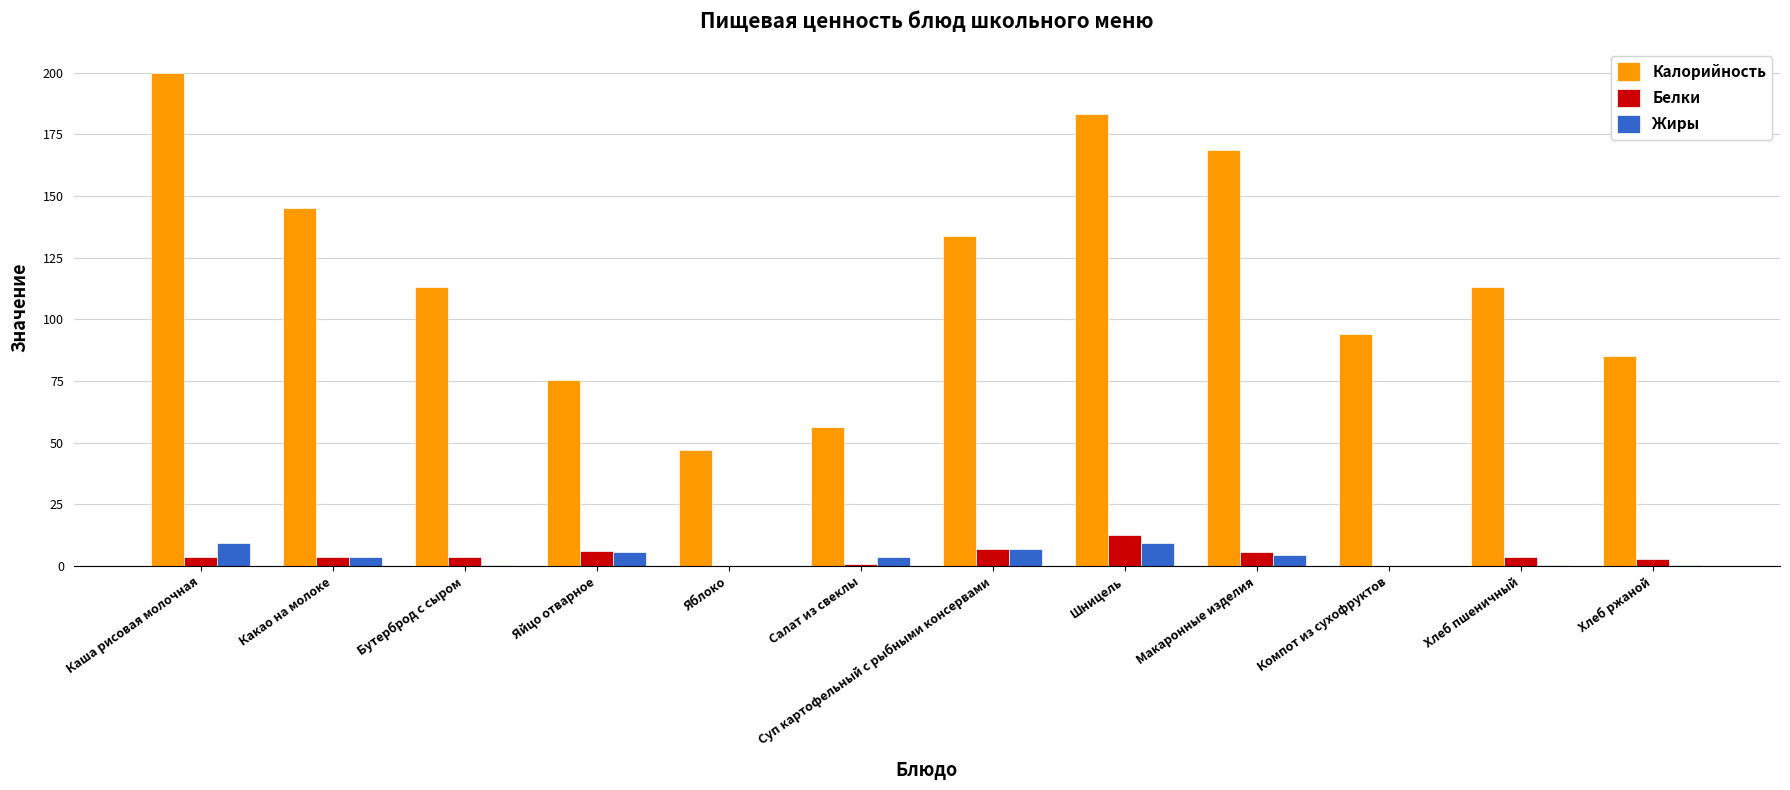

Which series changed the most between Бутерброд с сыром and Суп картофельный с рыбными консервами?

Калорийность